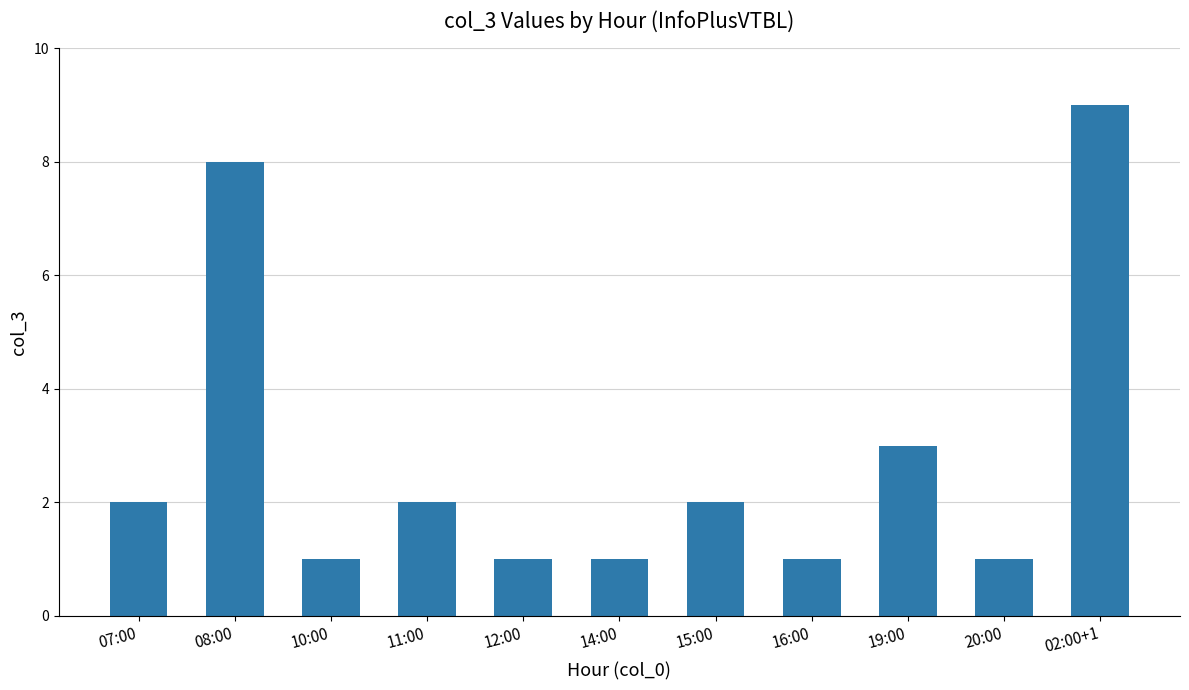

True or false: the data shows 1 at 20:00.

True